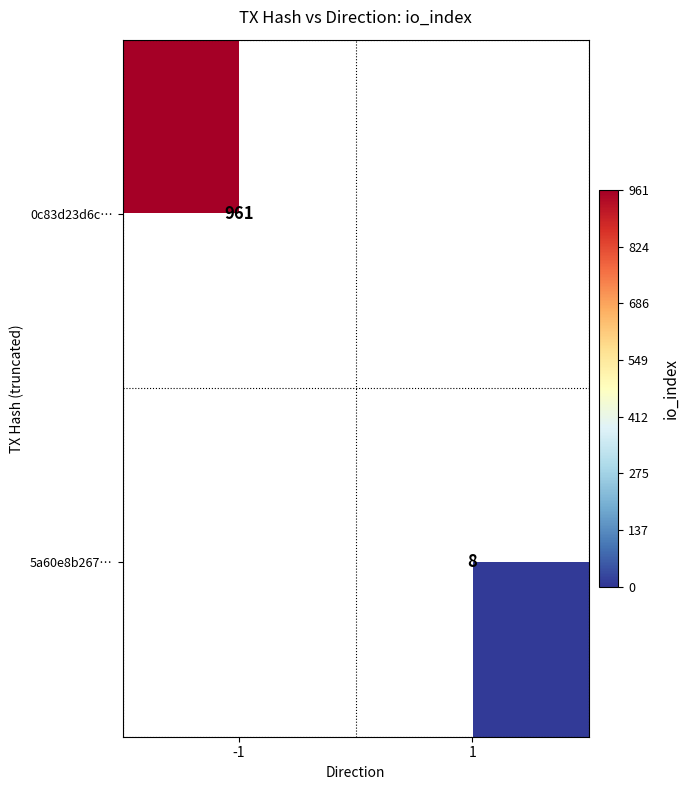

At how many categories does at least one series exceed 338?

1